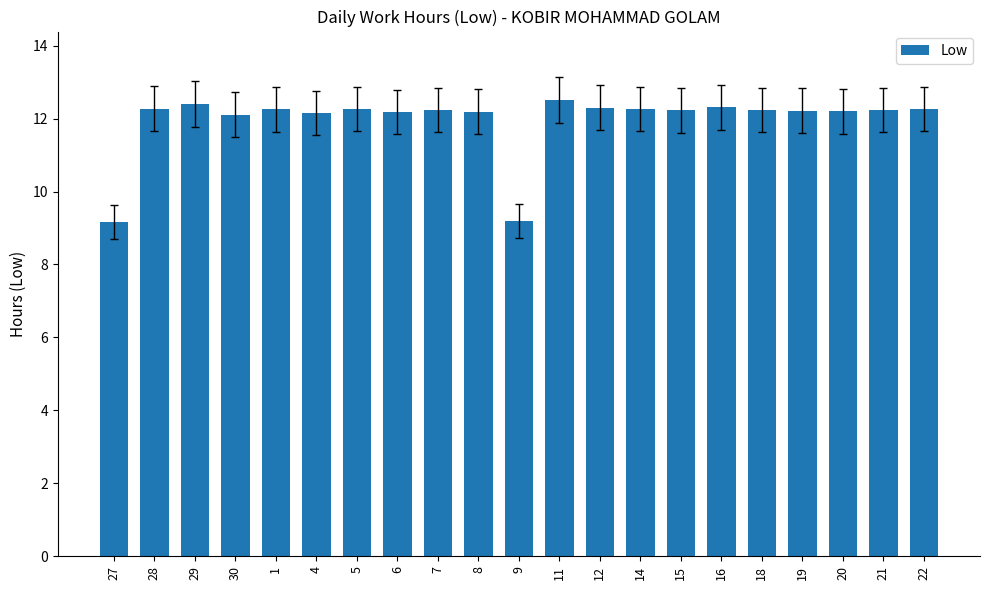

What is the smallest value displayed?

9.2